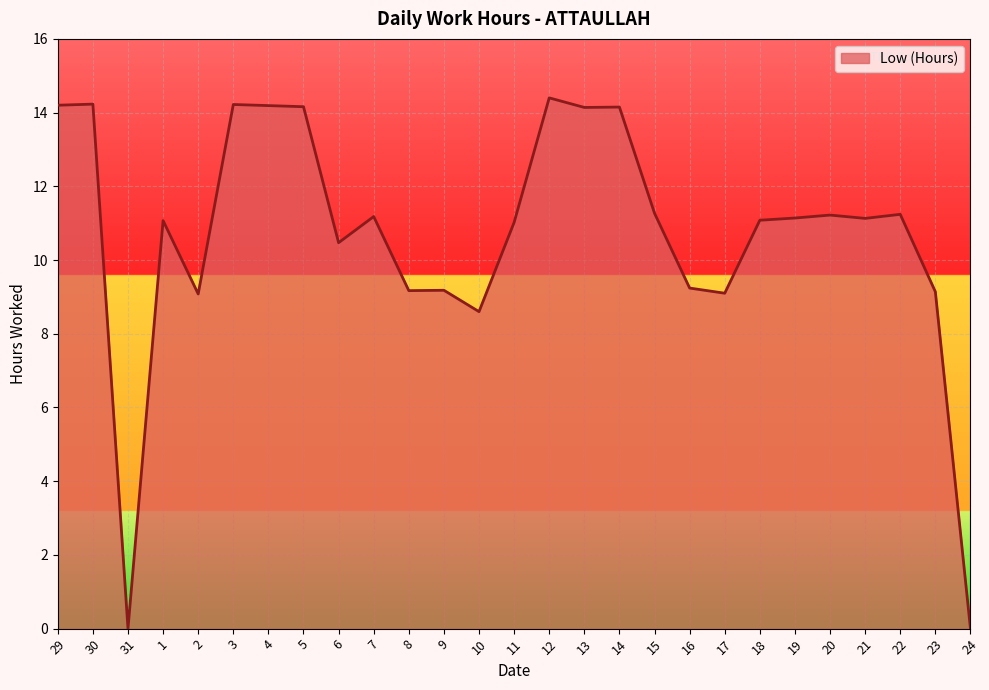

What is the average value?

10.7